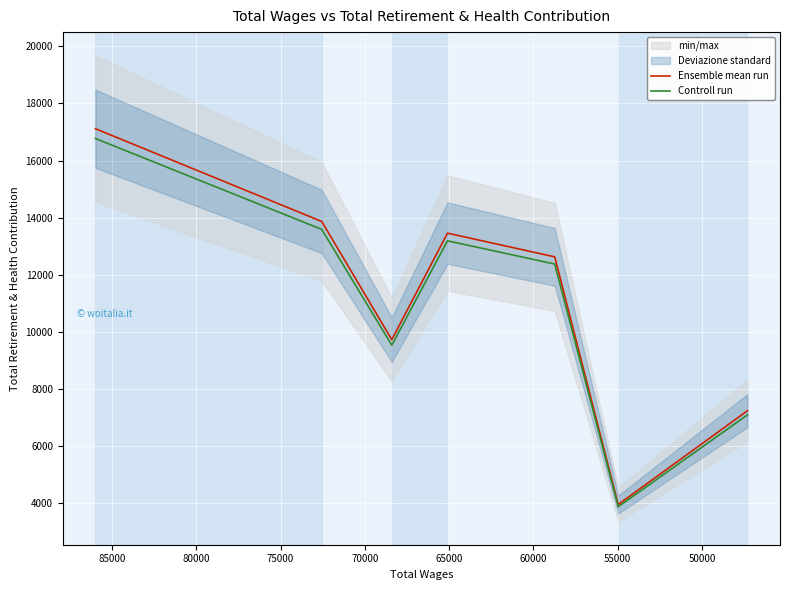

At 55000, list the series in order from largest to smallest.

Ensemble mean run, Controll run